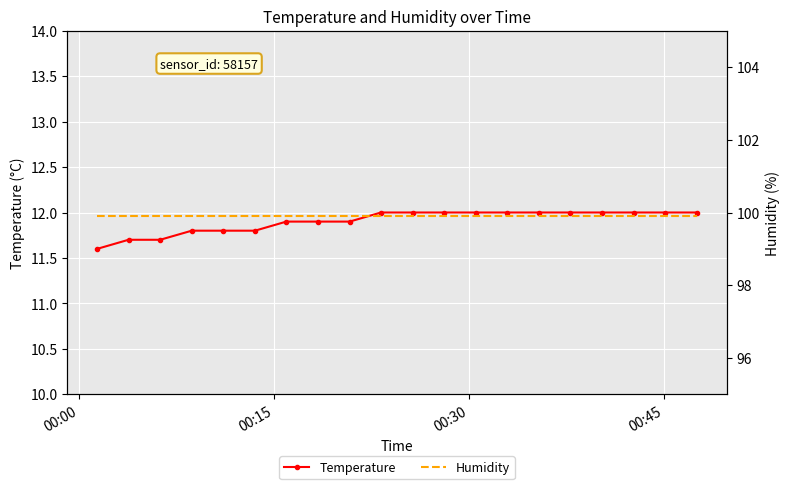

What is the value of the Temperature point at the 18th from the left?

12.0